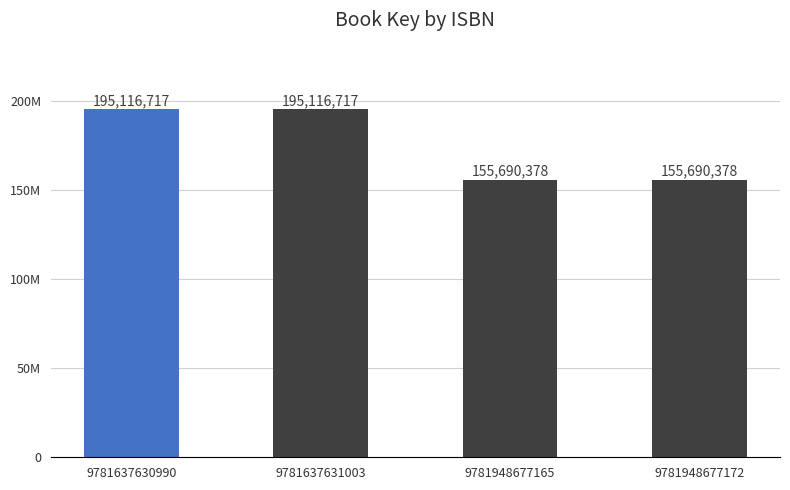

What is the difference between the values at 9781637631003 and 9781948677165?

39426339